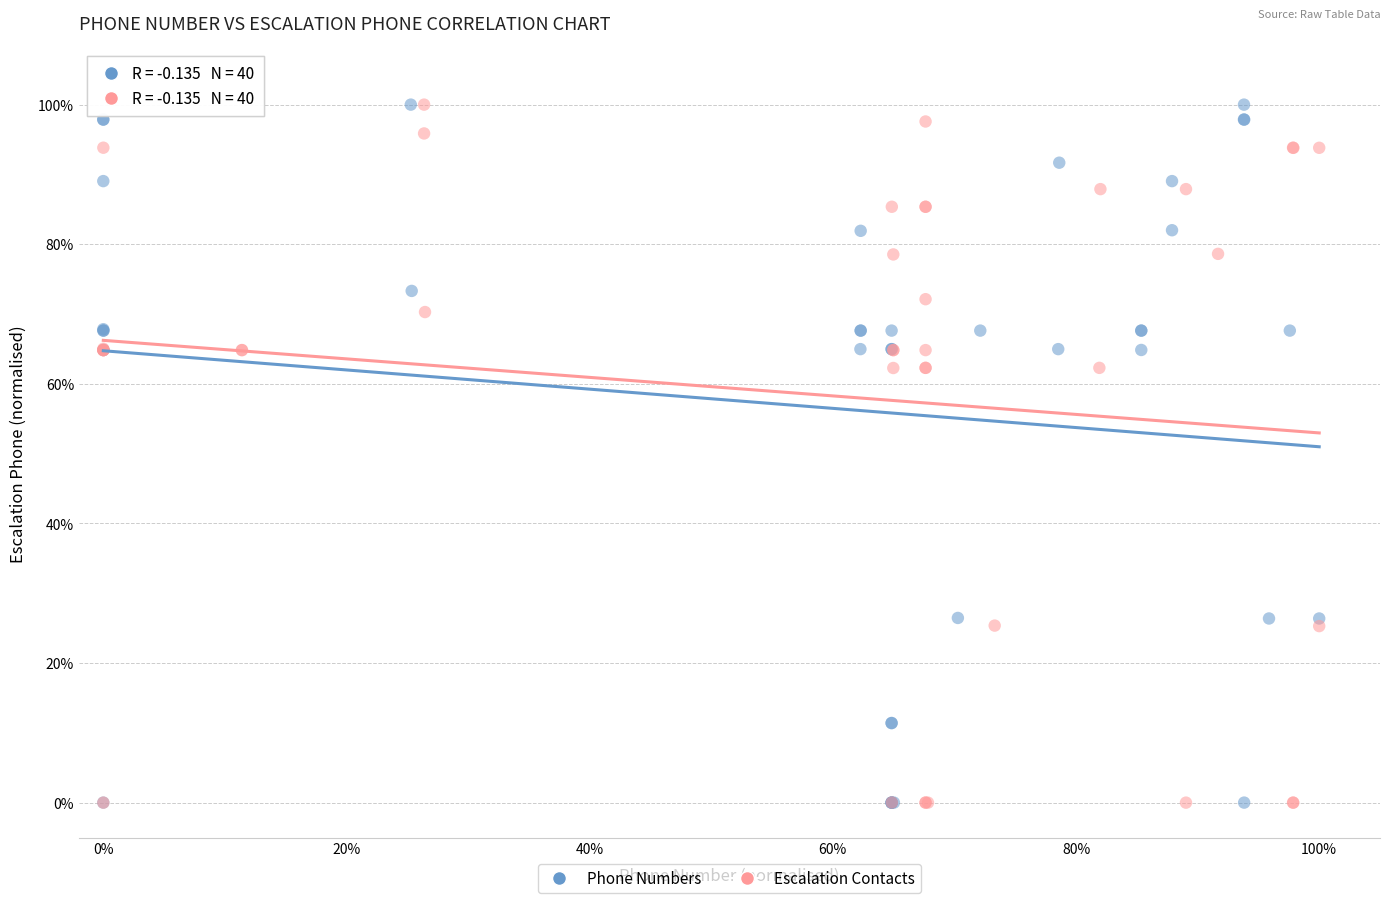

What are all the series names shown in the legend?

Phone Numbers, Escalation Contacts